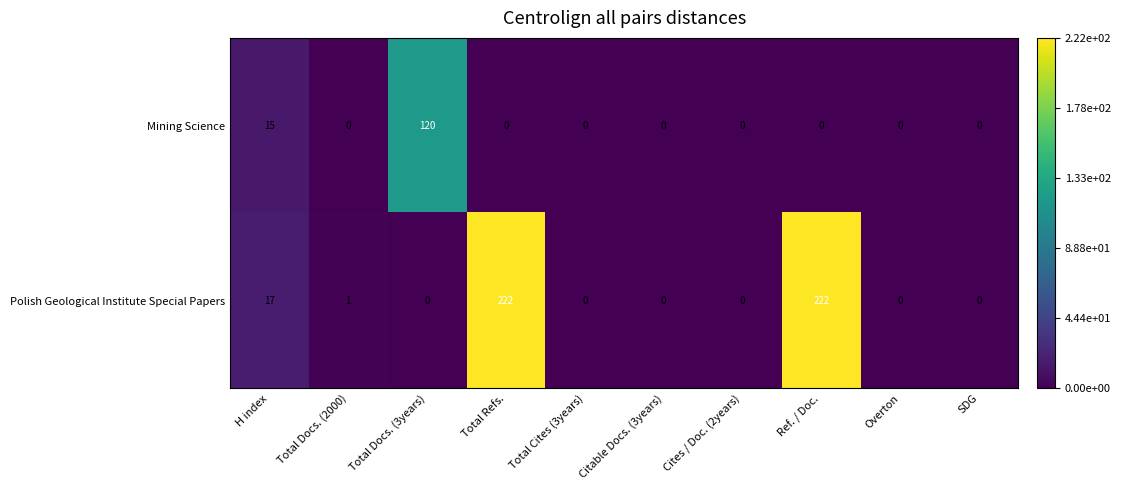

The value of Polish Geological Institute Special Papers at Total Refs. is 119. True or false?

False